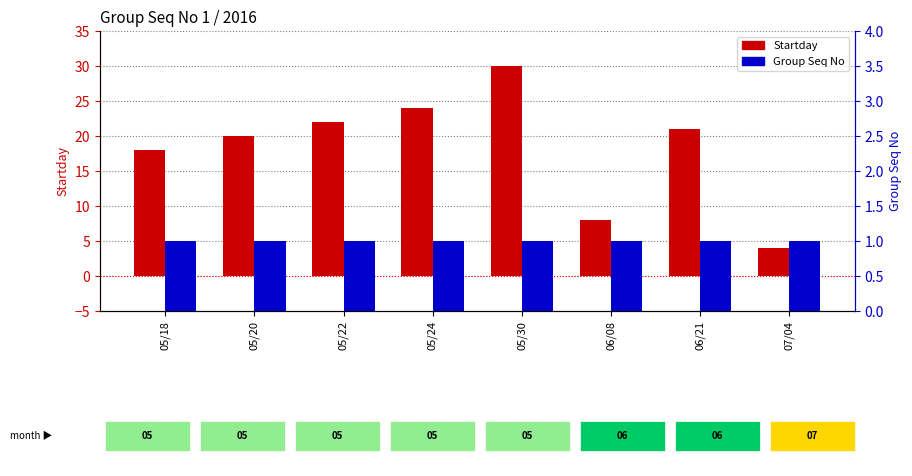

What is the sum of all Startday values?

147